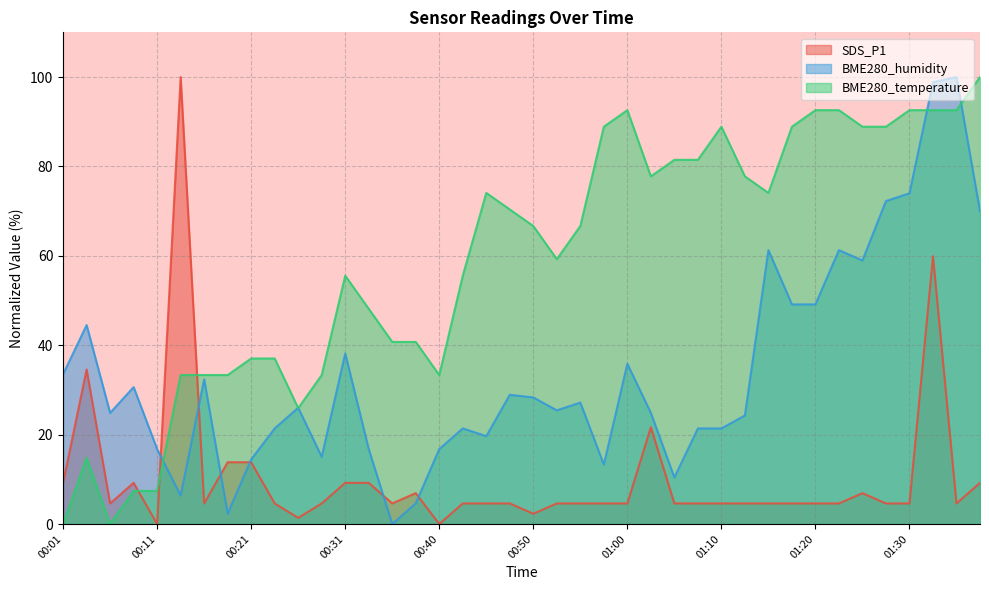

How many lines are shown in the chart?

3